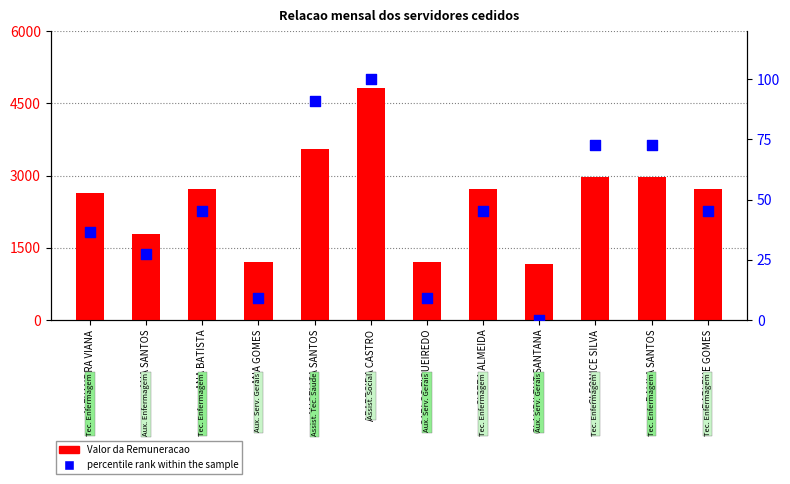

Which series contains the lowest Y value?

percentile rank within the sample